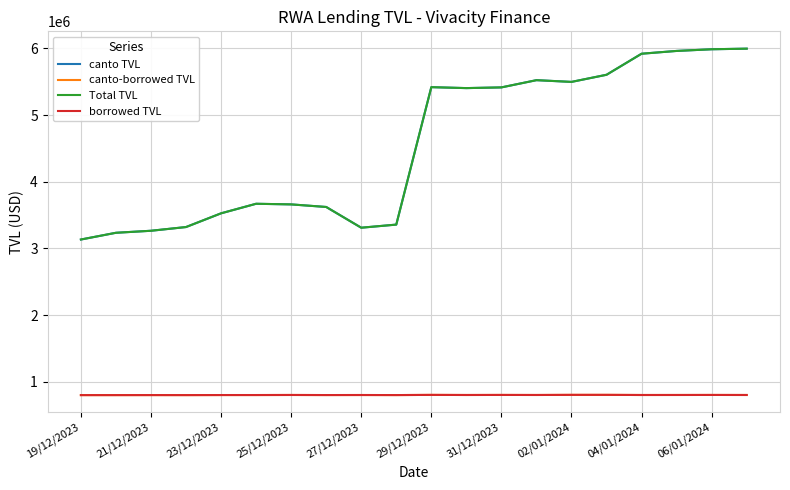

Does the chart have visible grid lines?

Yes